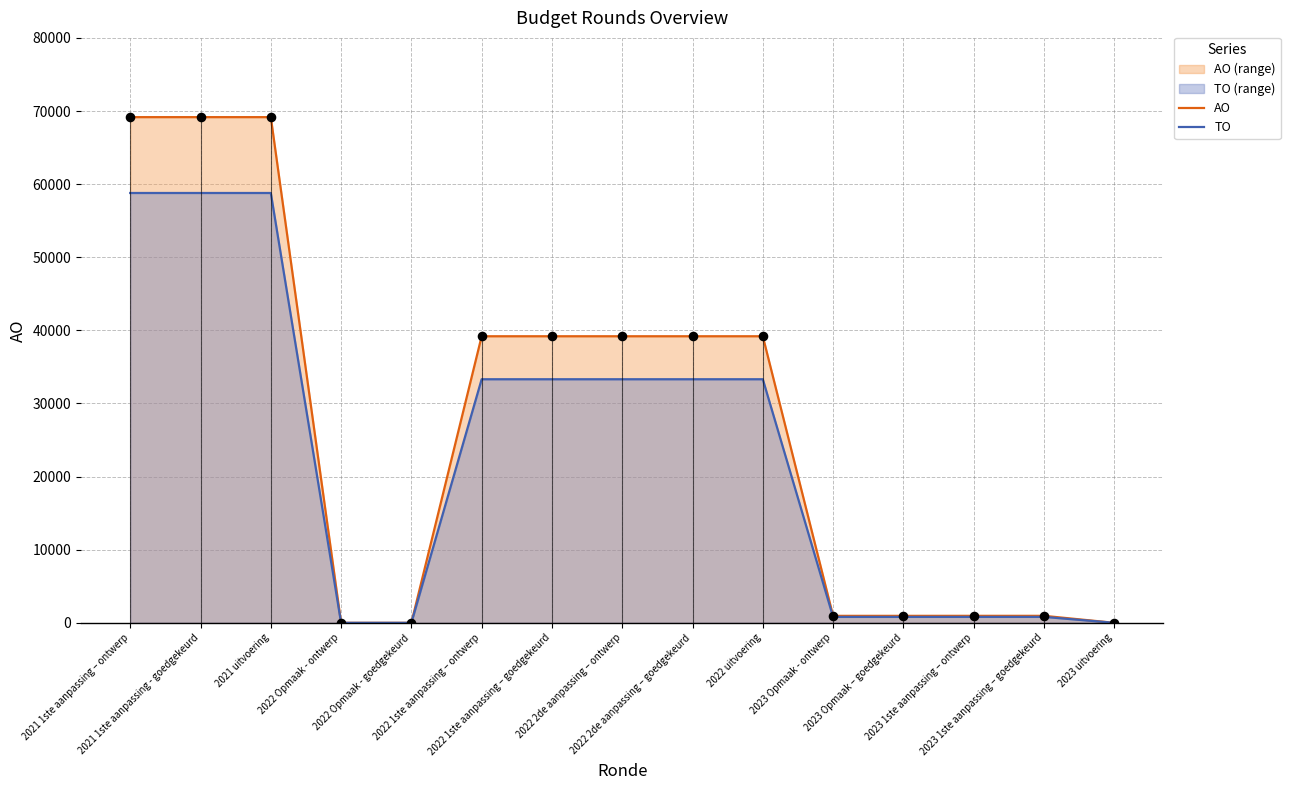

Is the value of AO at 2023 uitvoering greater than the value of TO at 2023 1ste aanpassing – ontwerp?

No